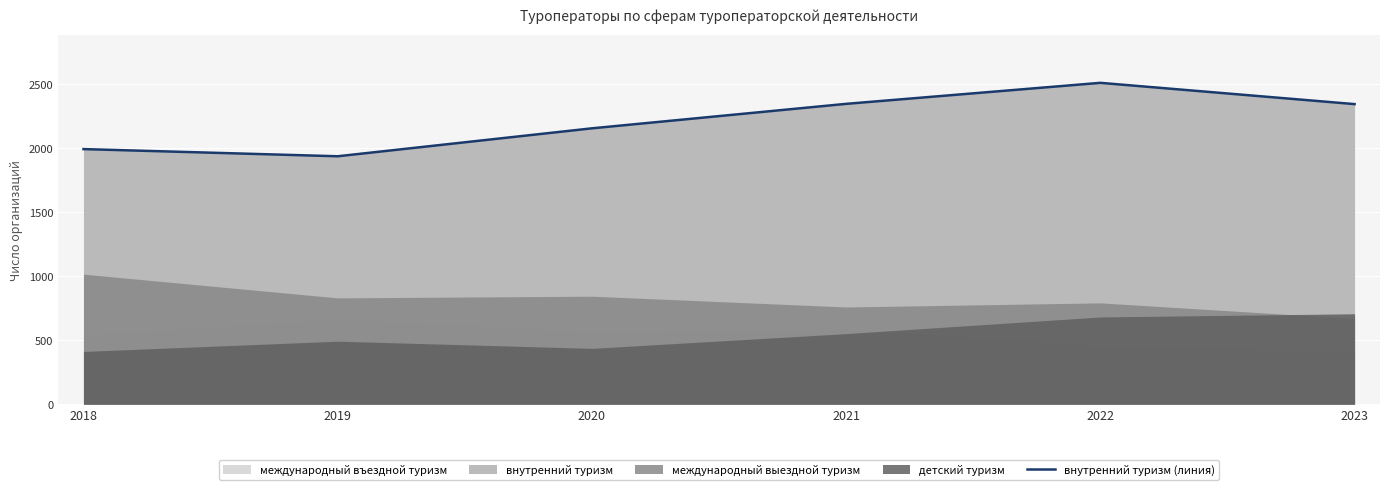

What is the sum of all values?

13273